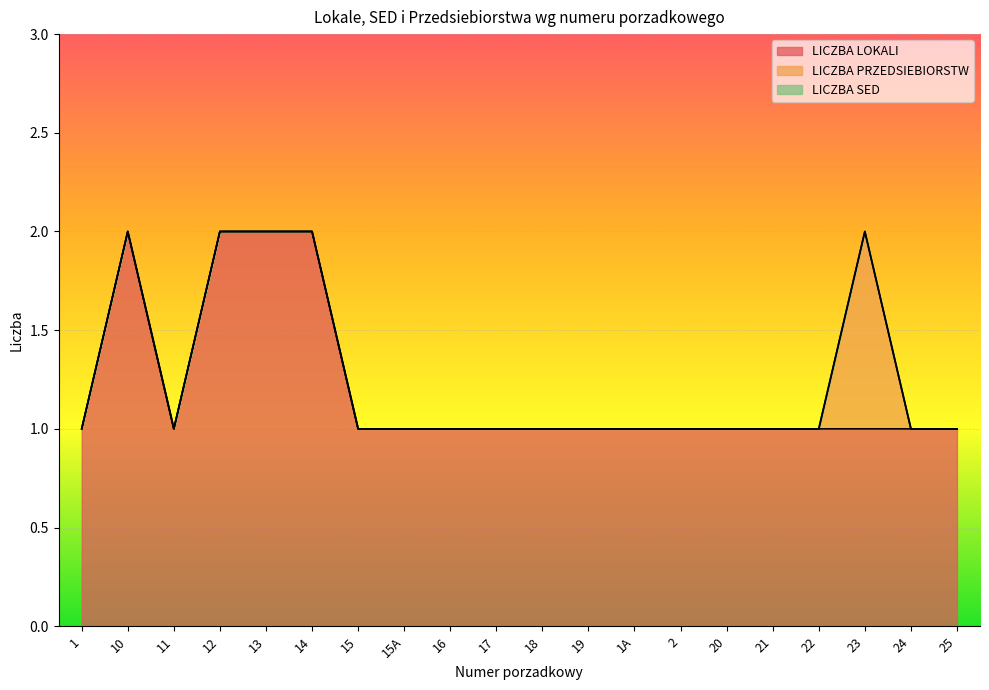

True or false: LICZBA PRZEDSIEBIORSTW has more than 2 points higher than both neighbors.

False